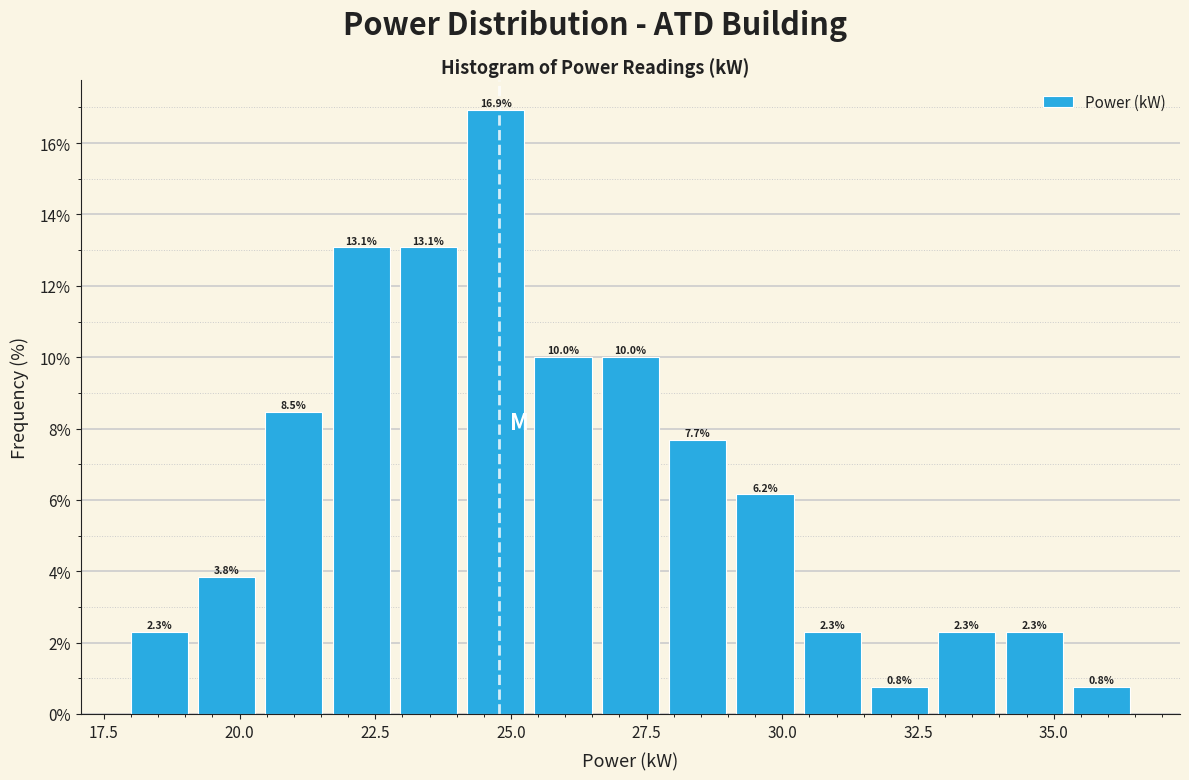

Read against the x-axis, roughly where is the centre of the tallest bar?

24.5